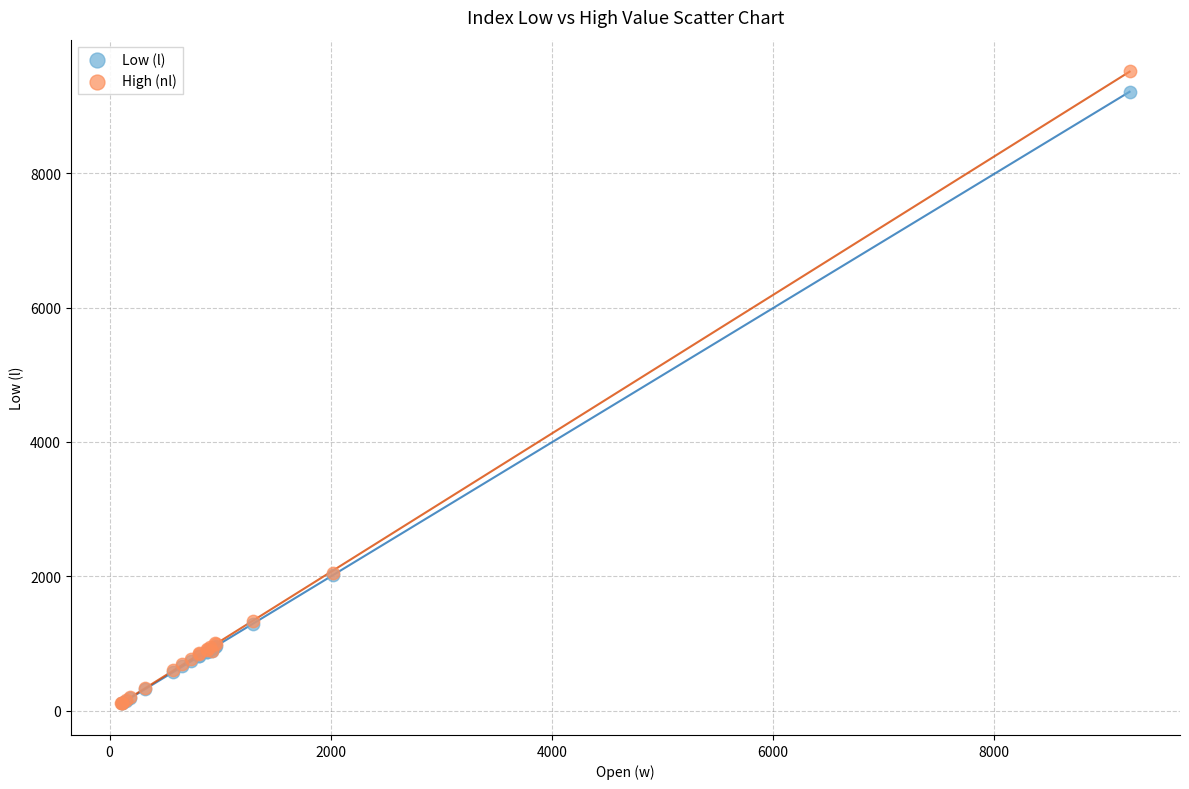

Which series has the largest Y range (max minus min)?

High (nl)